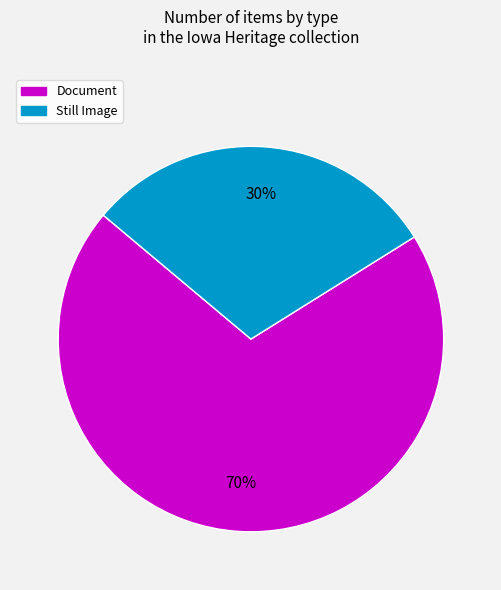

The Document slice represents 41% of the pie. True or false?

False